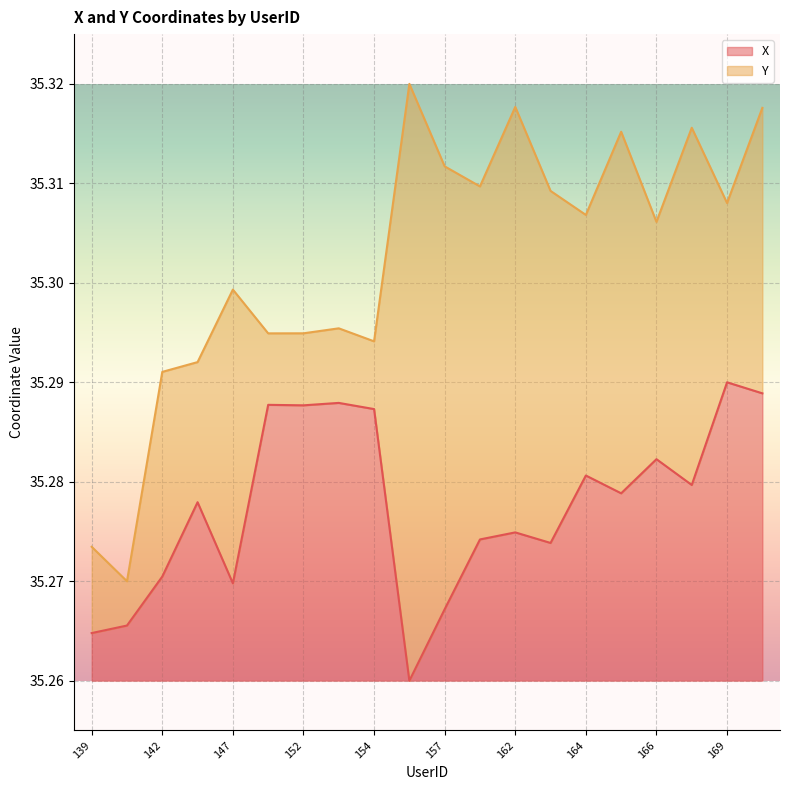

Read the Y value at 156.

35.3